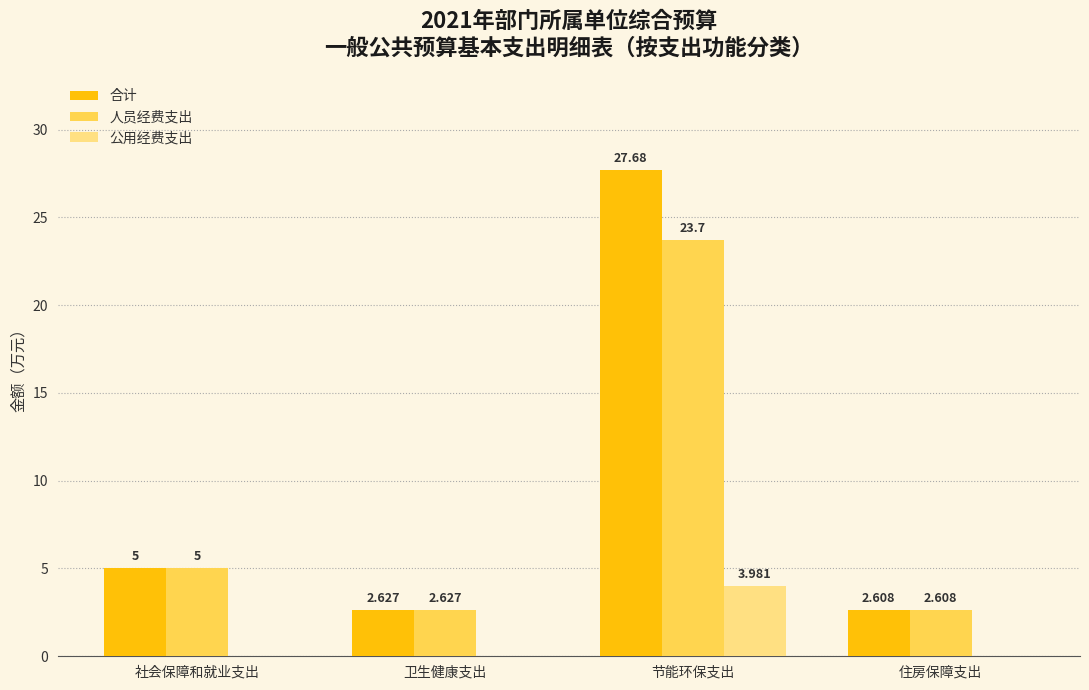

Which series has the largest total across all categories?

合计